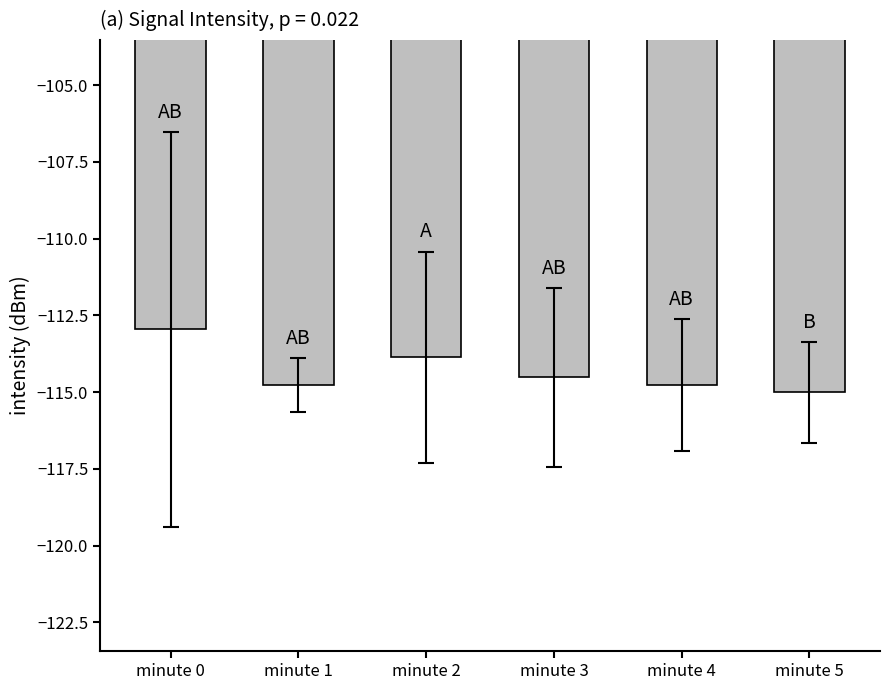

Count the number of categories in the chart.

6